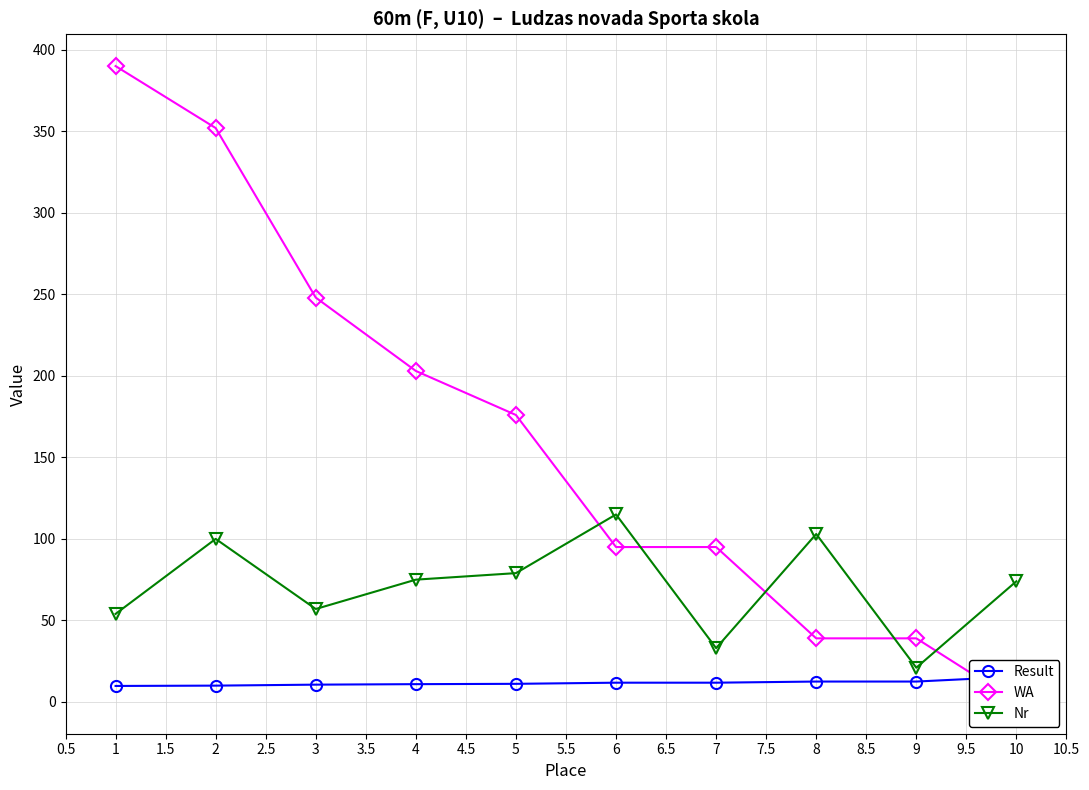

The value of Nr at 4 is 25. True or false?

False